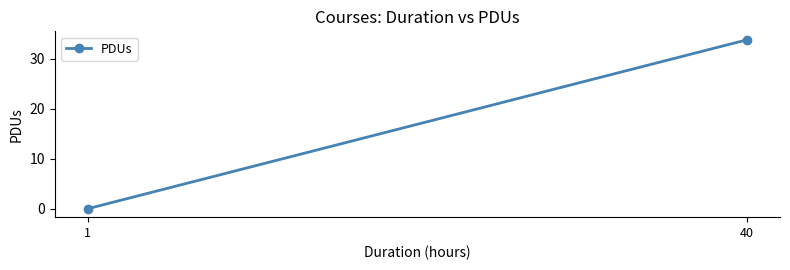

How many lines are shown in the chart?

1